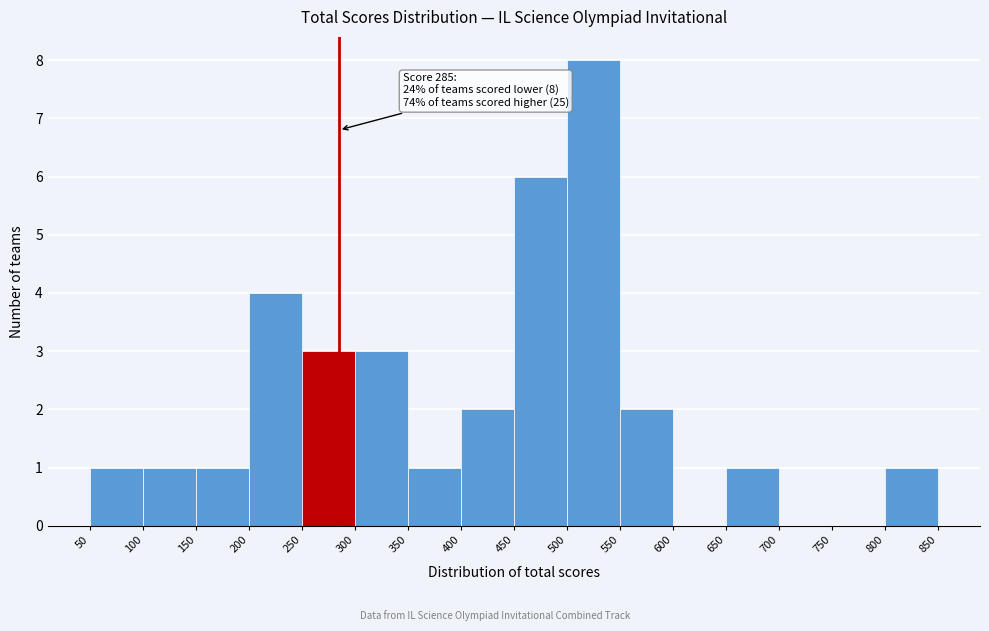

Which range on the x-axis has the tallest bar?

500 to 550